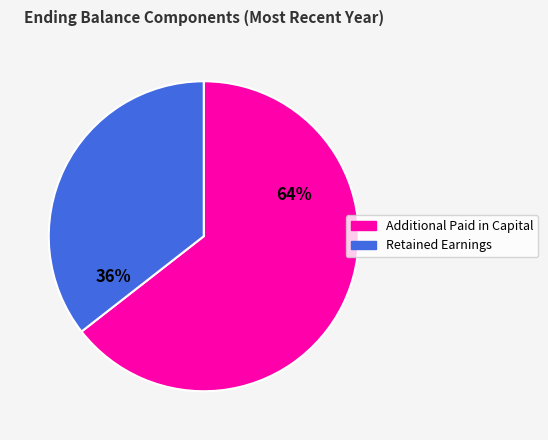

What percentage is the Additional Paid in Capital slice, to the nearest percent?

64%